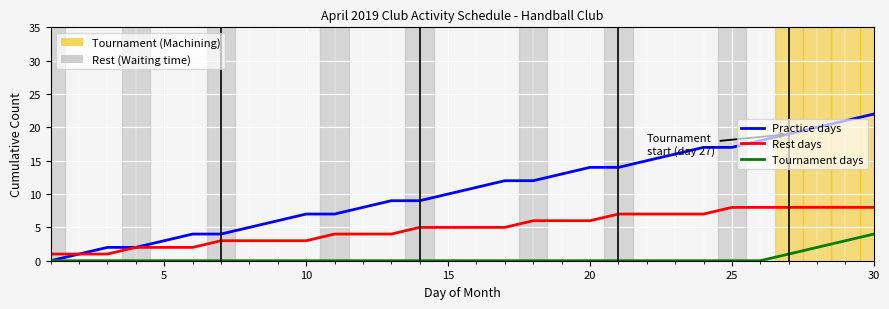

Does the chart display data point markers on the line(s)?

No